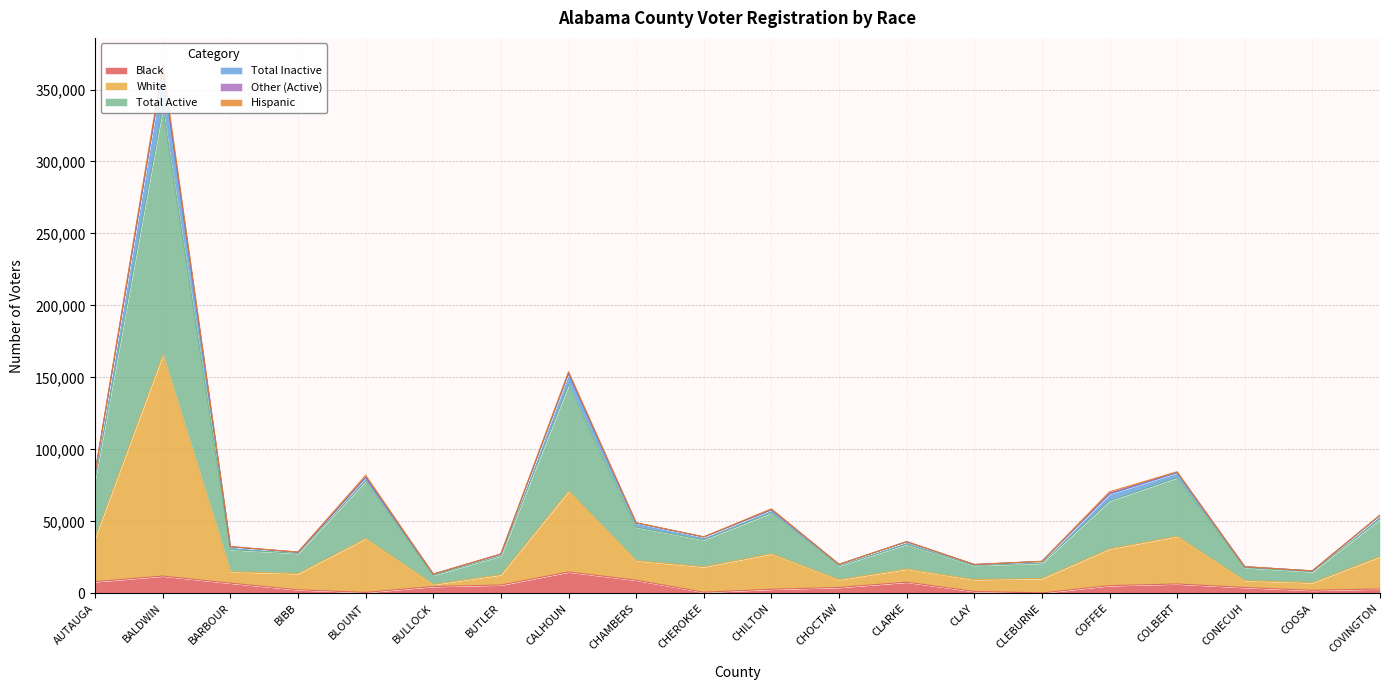

True or false: Total Active and Total Inactive intersect in this chart.

False